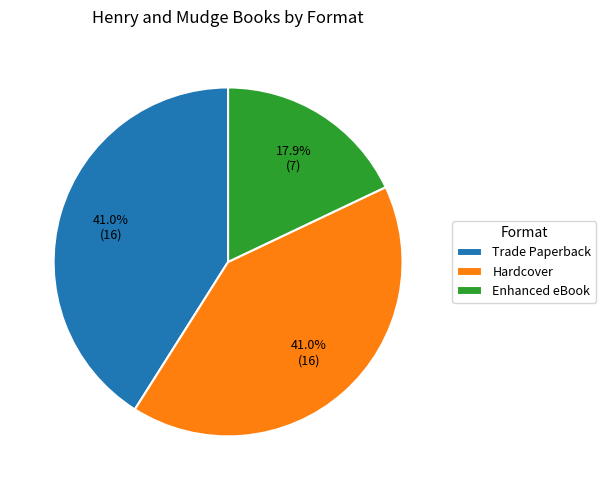

What is the smallest slice in the pie chart?

Enhanced eBook